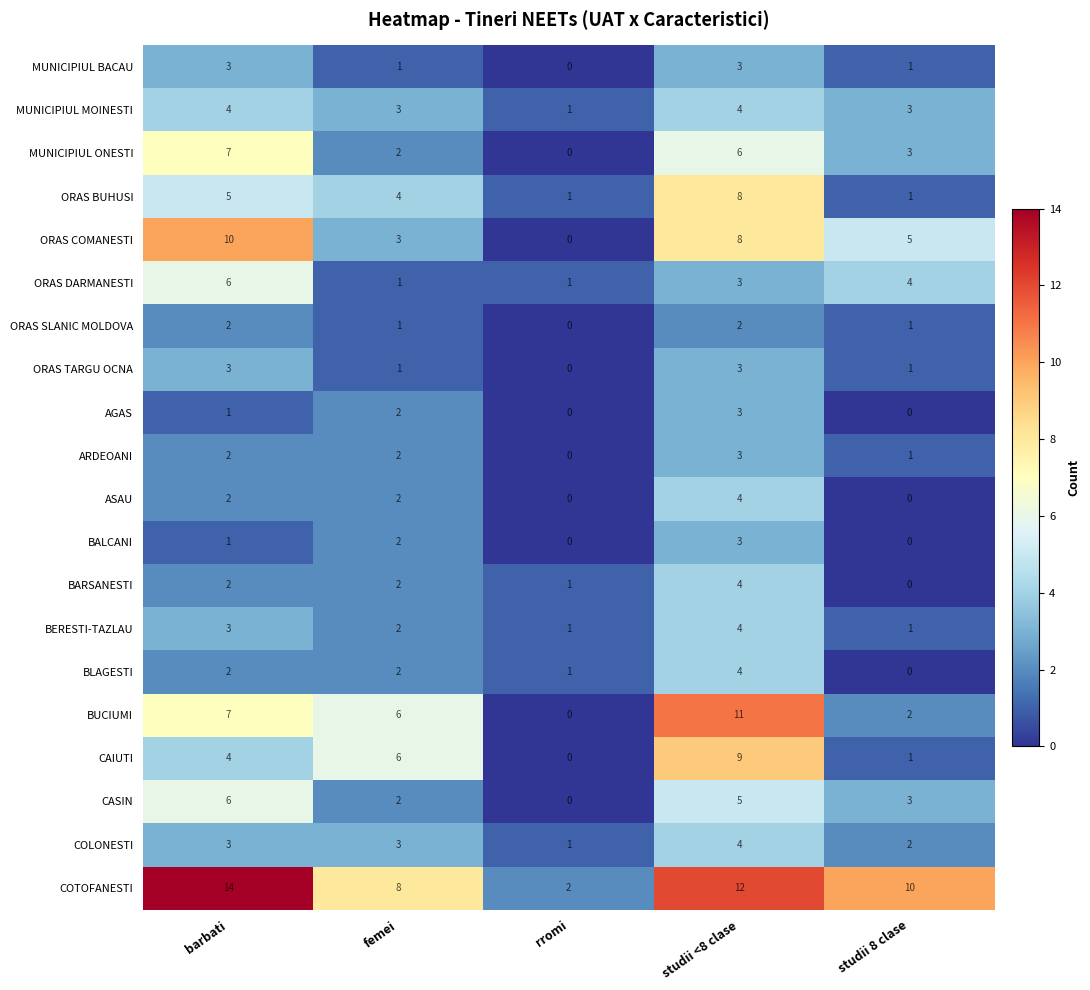

At which label does ORAS TARGU OCNA first exceed 1?

barbati